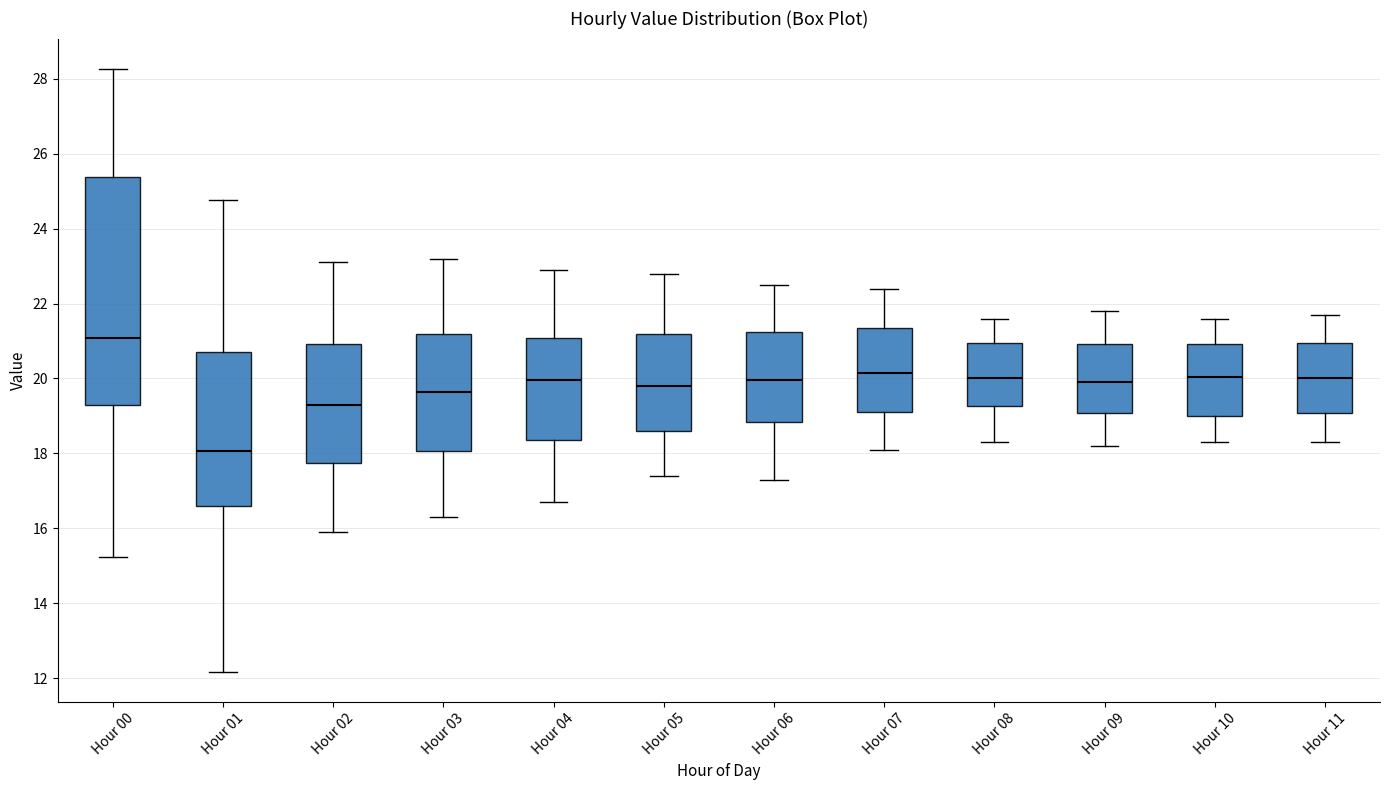

Reading left to right, transcribe this box plot: for each box, give where its median line is, the range the box spans, and where its two whiskers end, as read against the y-axis. The values are not printed on the chart, so give them approximately, as read against the axis.

Hour 00: median 21.0, box 19.4 to 25.4, whiskers 15.2 to 28.2
Hour 01: median 18.0, box 16.6 to 20.8, whiskers 12.2 to 24.8
Hour 02: median 19.4, box 17.8 to 21.0, whiskers 16.0 to 23.2
Hour 03: median 19.6, box 18.0 to 21.2, whiskers 16.4 to 23.2
Hour 04: median 20.0, box 18.4 to 21.0, whiskers 16.8 to 23.0
Hour 05: median 19.8, box 18.6 to 21.2, whiskers 17.4 to 22.8
Hour 06: median 20.0, box 18.8 to 21.2, whiskers 17.4 to 22.6
Hour 07: median 20.2, box 19.2 to 21.4, whiskers 18.2 to 22.4
Hour 08: median 20.0, box 19.2 to 21.0, whiskers 18.4 to 21.6
Hour 09: median 20.0, box 19.0 to 21.0, whiskers 18.2 to 21.8
Hour 10: median 20.0, box 19.0 to 21.0, whiskers 18.4 to 21.6
Hour 11: median 20.0, box 19.0 to 21.0, whiskers 18.4 to 21.8